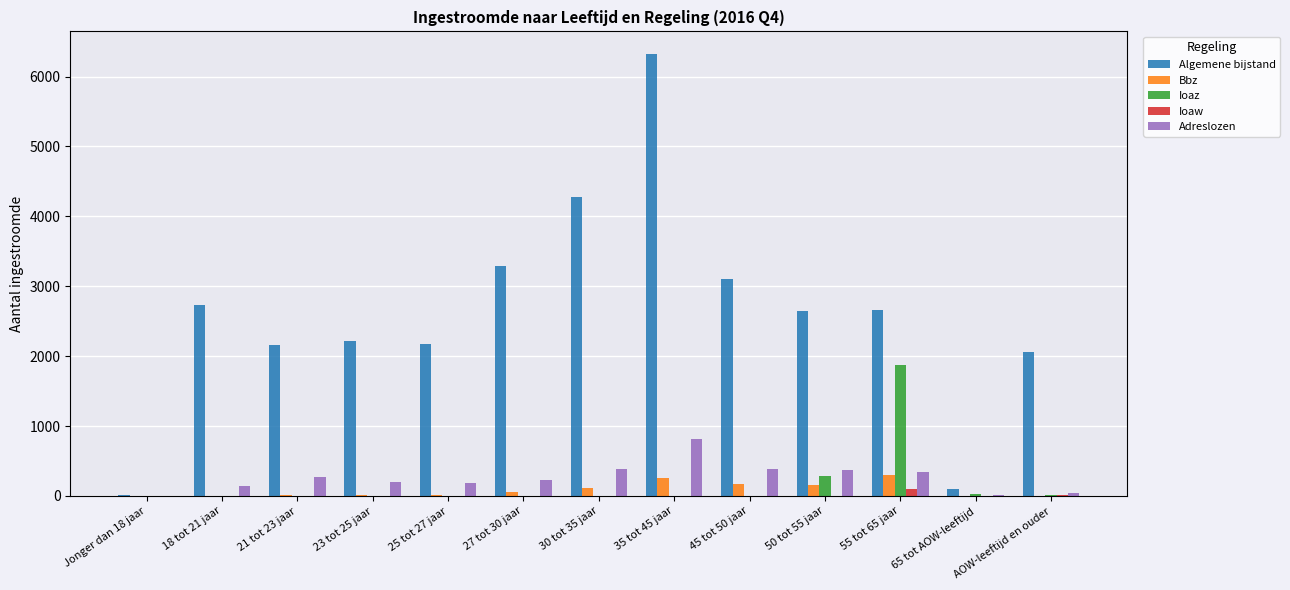

Which series changed the most between Jonger dan 18 jaar and 25 tot 27 jaar?

Algemene bijstand